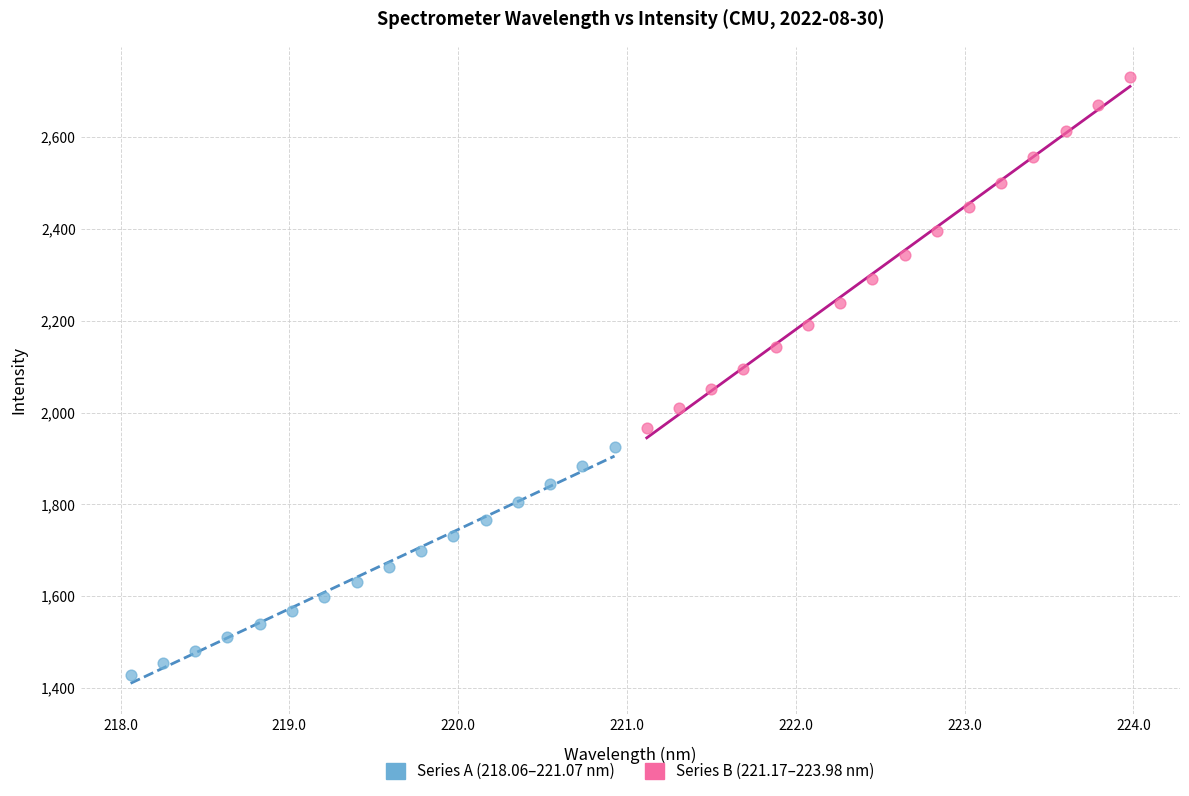

Which series reaches the maximum Y coordinate?

Series B (221.17–223.98 nm)